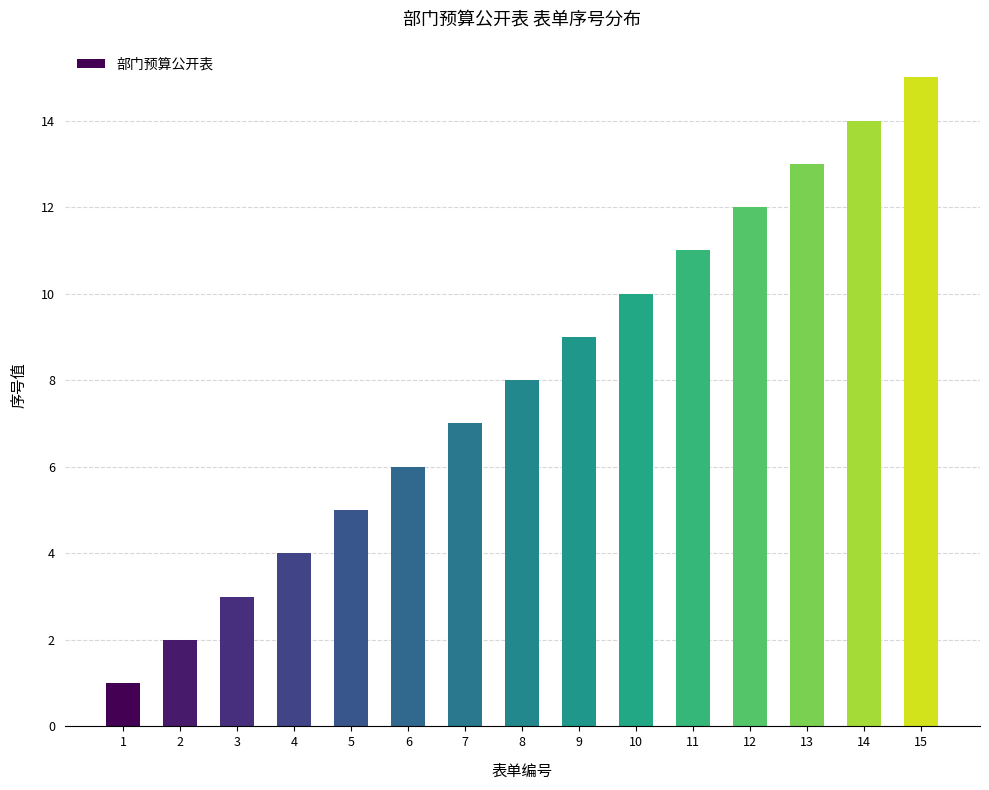

What is the value of the 5th bar from the left?

5